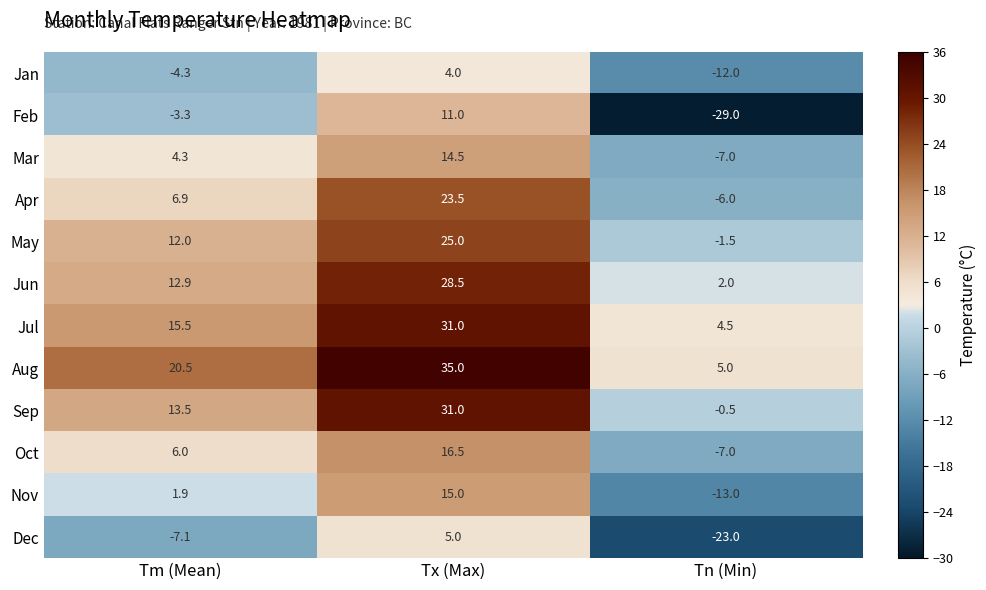

Where is Oct nearest to the value 4?

Tm (Mean)